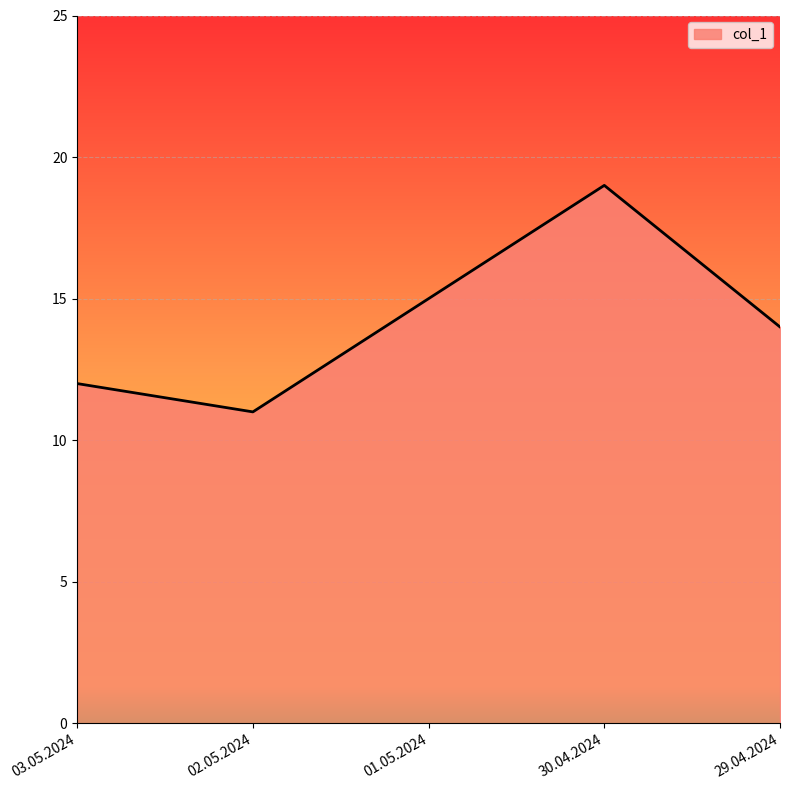

List the labels in order of value, largest first.

30.04.2024, 01.05.2024, 29.04.2024, 03.05.2024, 02.05.2024